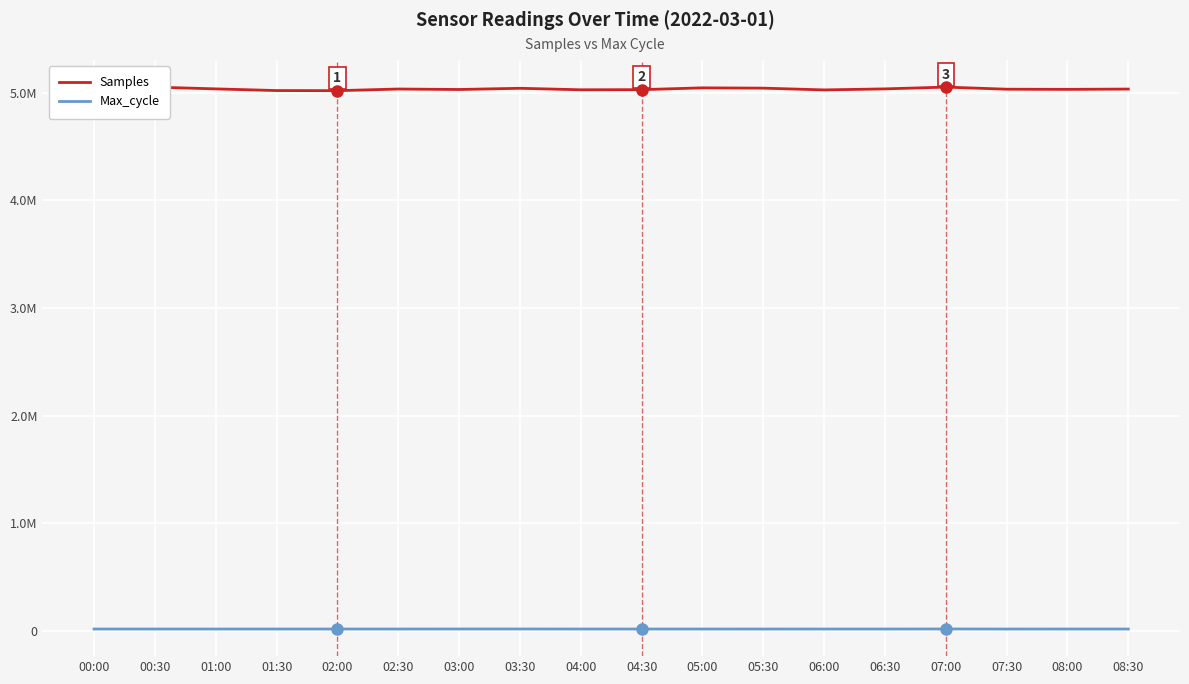

Does the chart have visible grid lines?

Yes